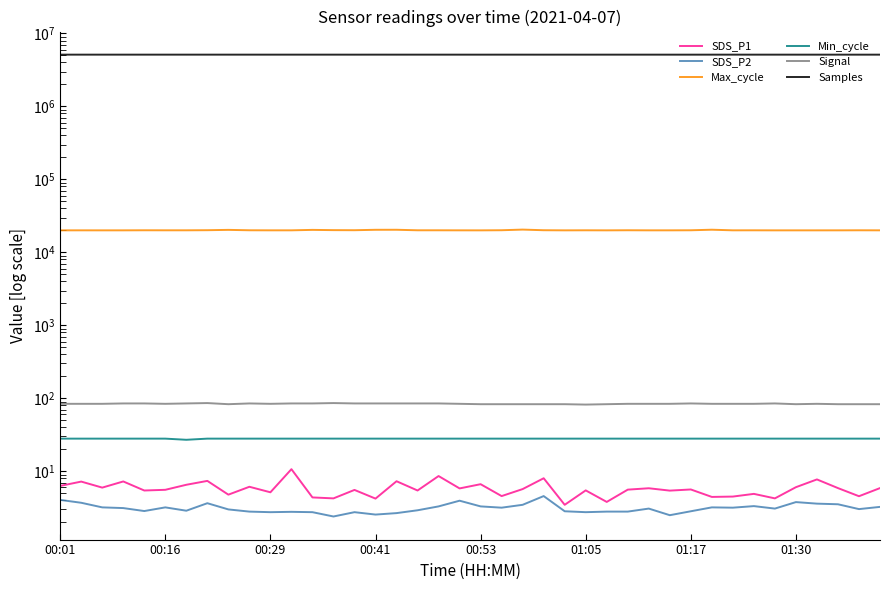

What is the difference between the SDS_P2 values at 37 and 24?

0.7